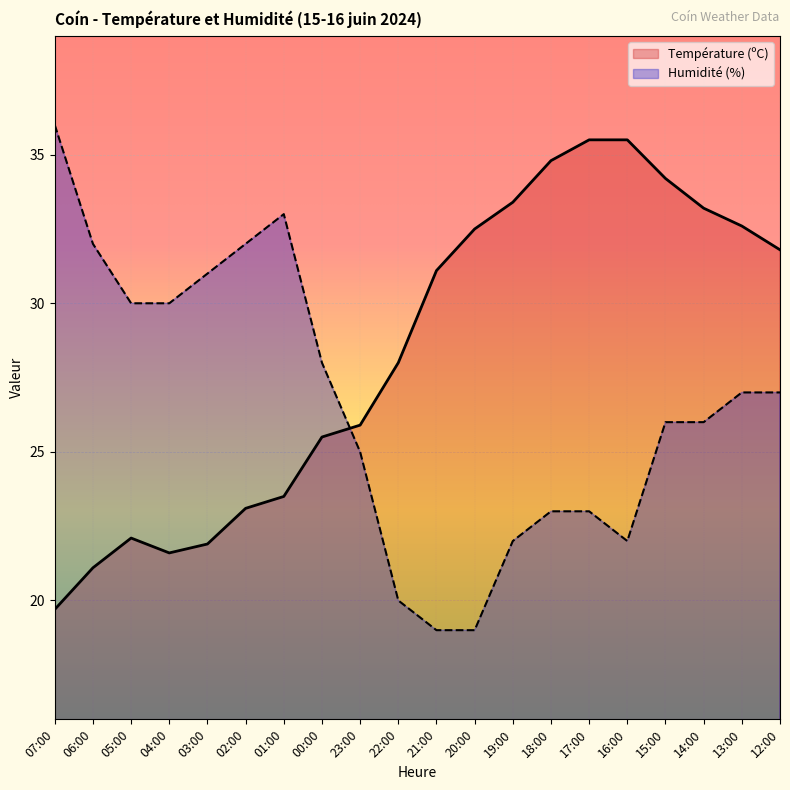

Does the chart display data point markers on the line(s)?

No